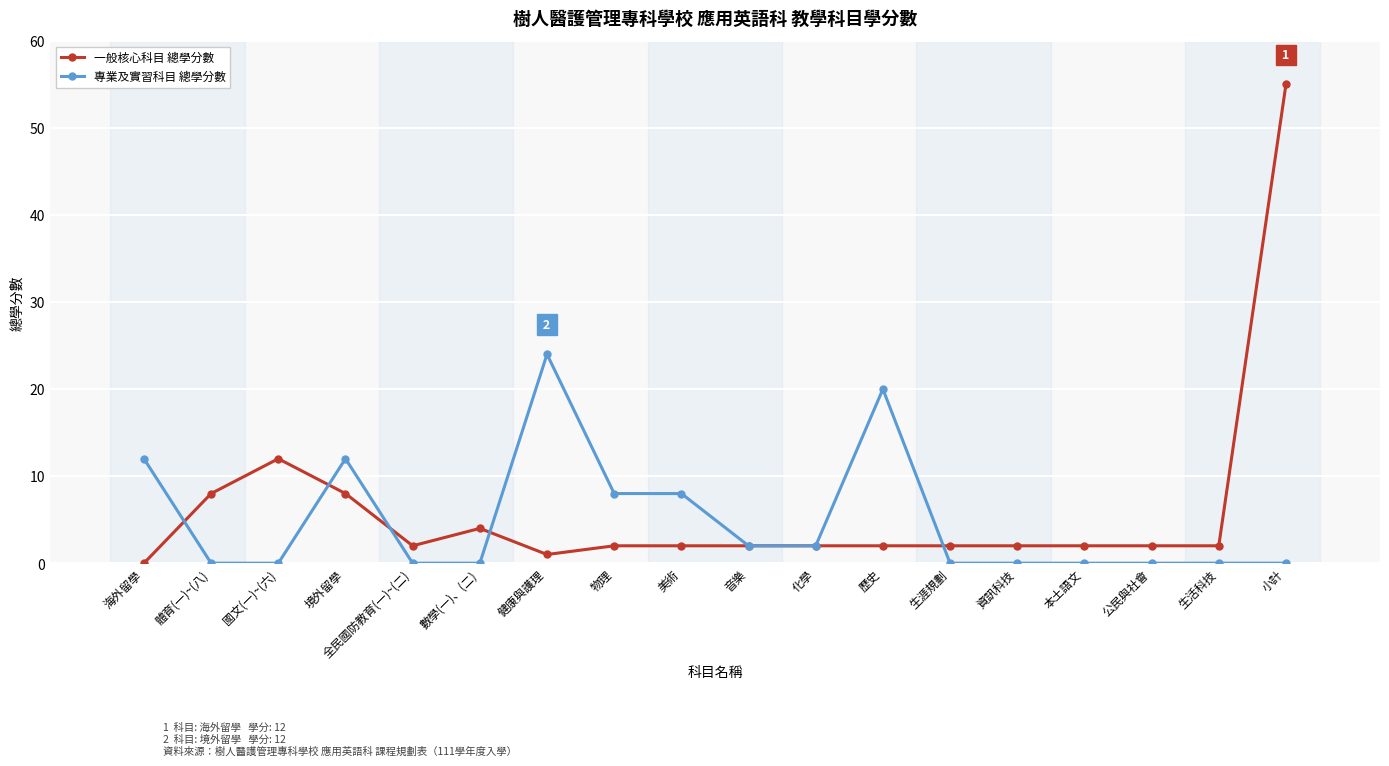

What is the greatest value displayed?

55